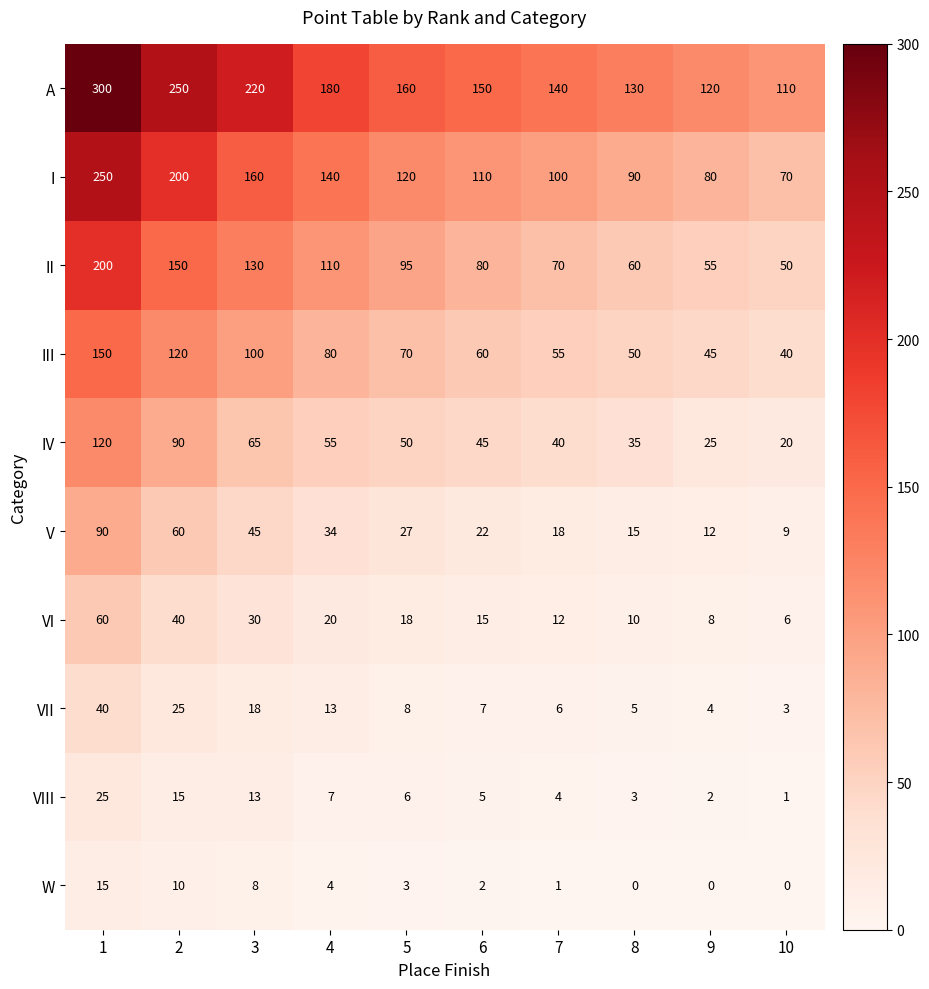

What is the difference between the II values at 1 and 9?

145